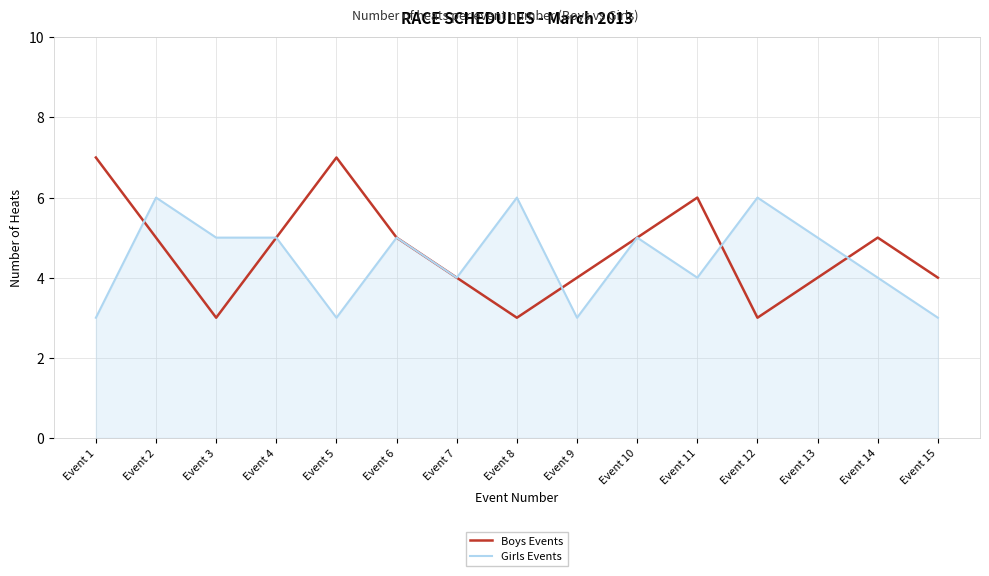

Reading left to right, transcribe all the data shown in this chart.

Boys Events: Event 1=7	Event 2=5	Event 3=3	Event 4=5	Event 5=7	Event 6=5	Event 7=4	Event 8=3	Event 9=4	Event 10=5	Event 11=6	Event 12=3	Event 13=4	Event 14=5	Event 15=4
Girls Events: Event 1=3	Event 2=6	Event 3=5	Event 4=5	Event 5=3	Event 6=5	Event 7=4	Event 8=6	Event 9=3	Event 10=5	Event 11=4	Event 12=6	Event 13=5	Event 14=4	Event 15=3